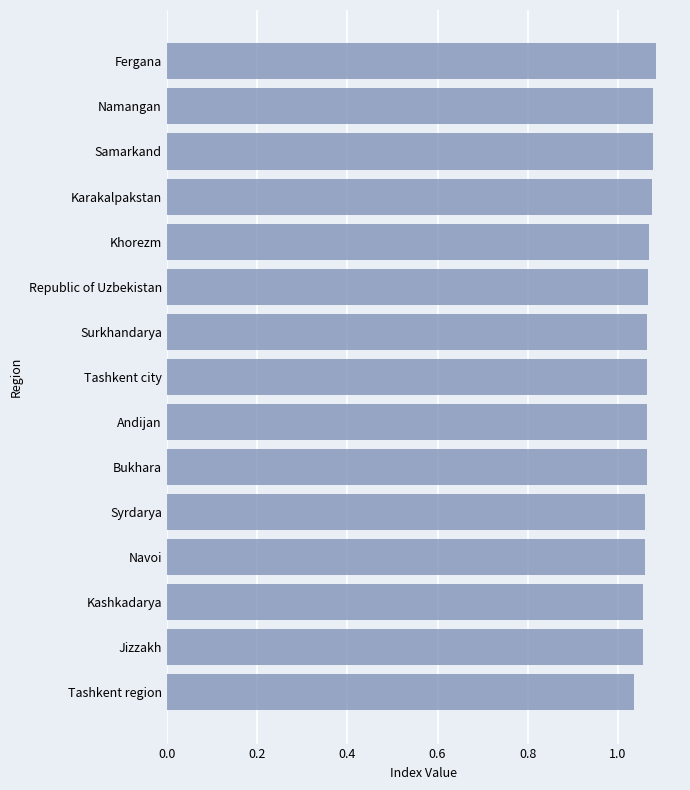

How many data points does each series have?

15